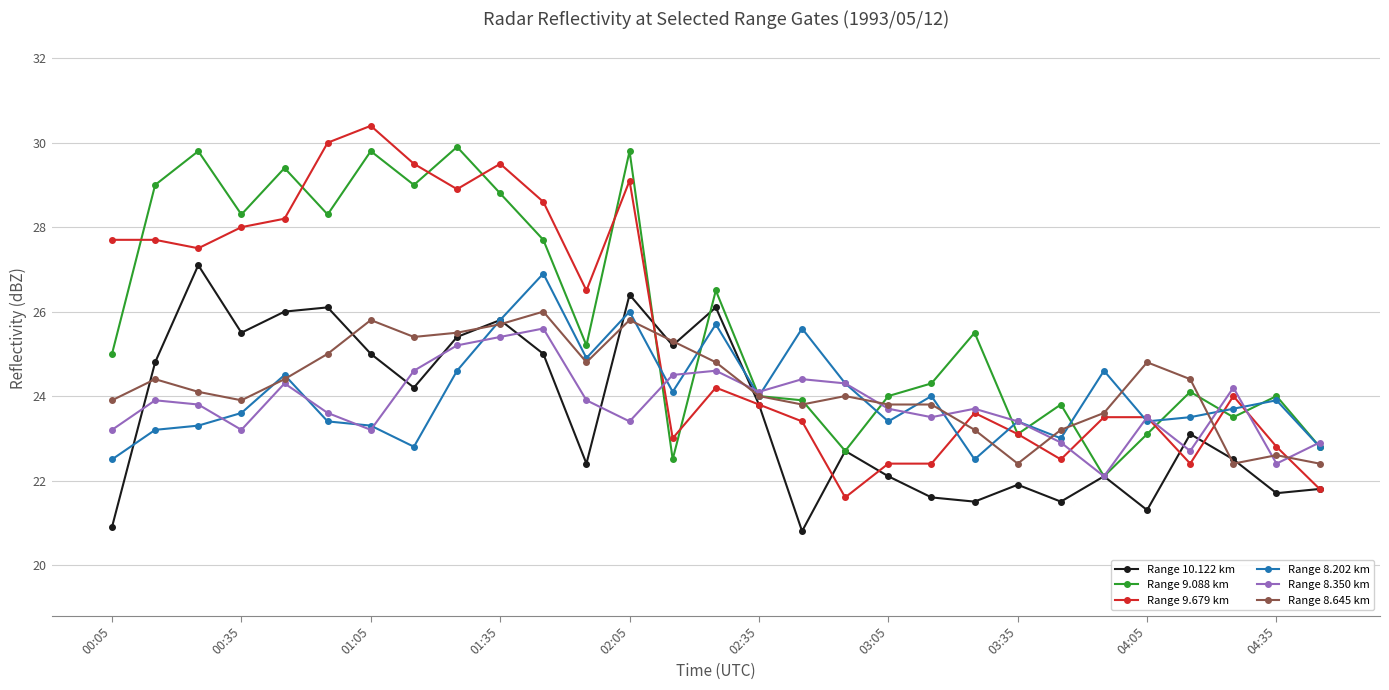

What is the highest value of the Range 8.645 km series?

26.0